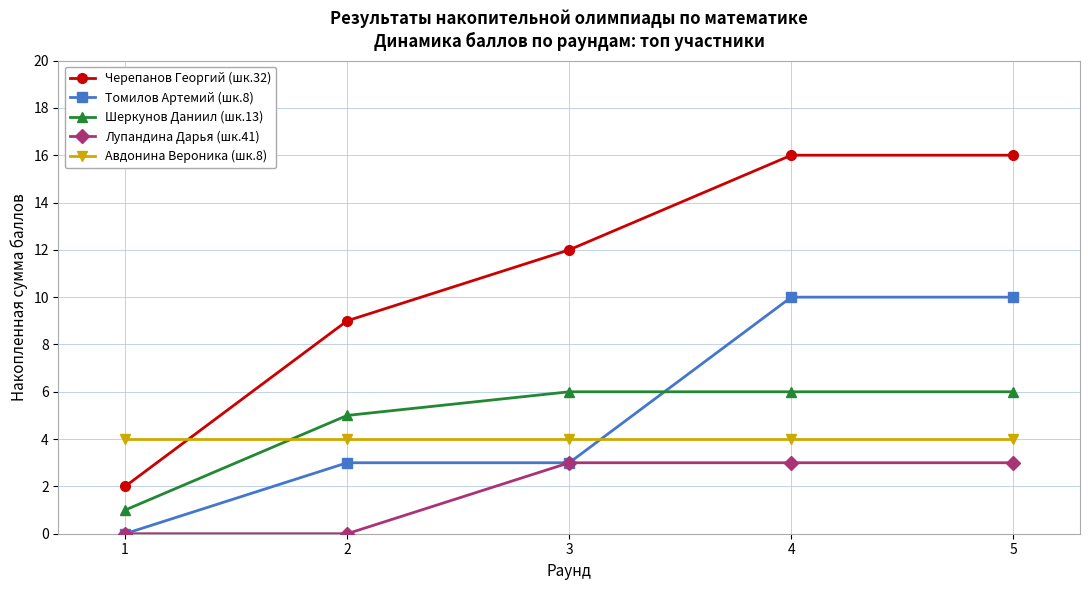

Reading left to right, extract all data points from this chart.

Черепанов Георгий (шк.32): 2	9	12	16	16
Томилов Артемий (шк.8): 0	3	3	10	10
Шеркунов Даниил (шк.13): 1	5	6	6	6
Лупандина Дарья (шк.41): 0	0	3	3	3
Авдонина Вероника (шк.8): 4	4	4	4	4